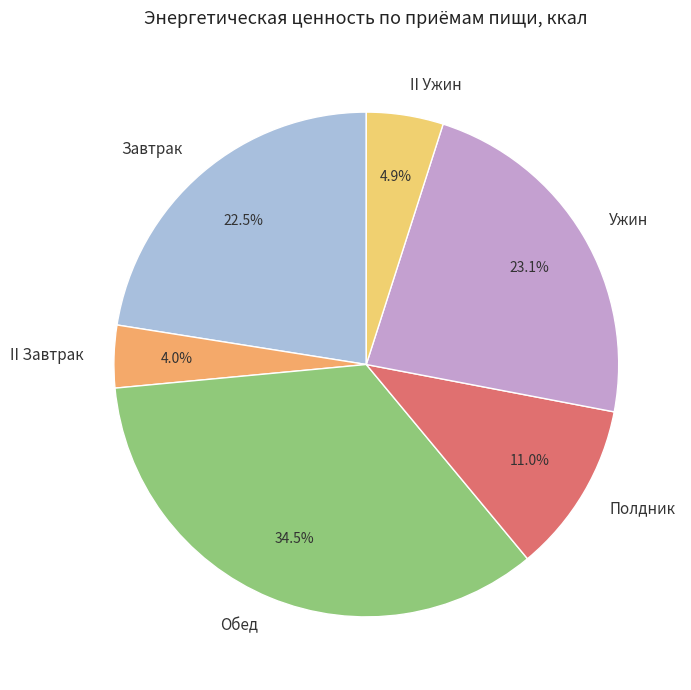

What is the largest slice in the pie chart?

Обед